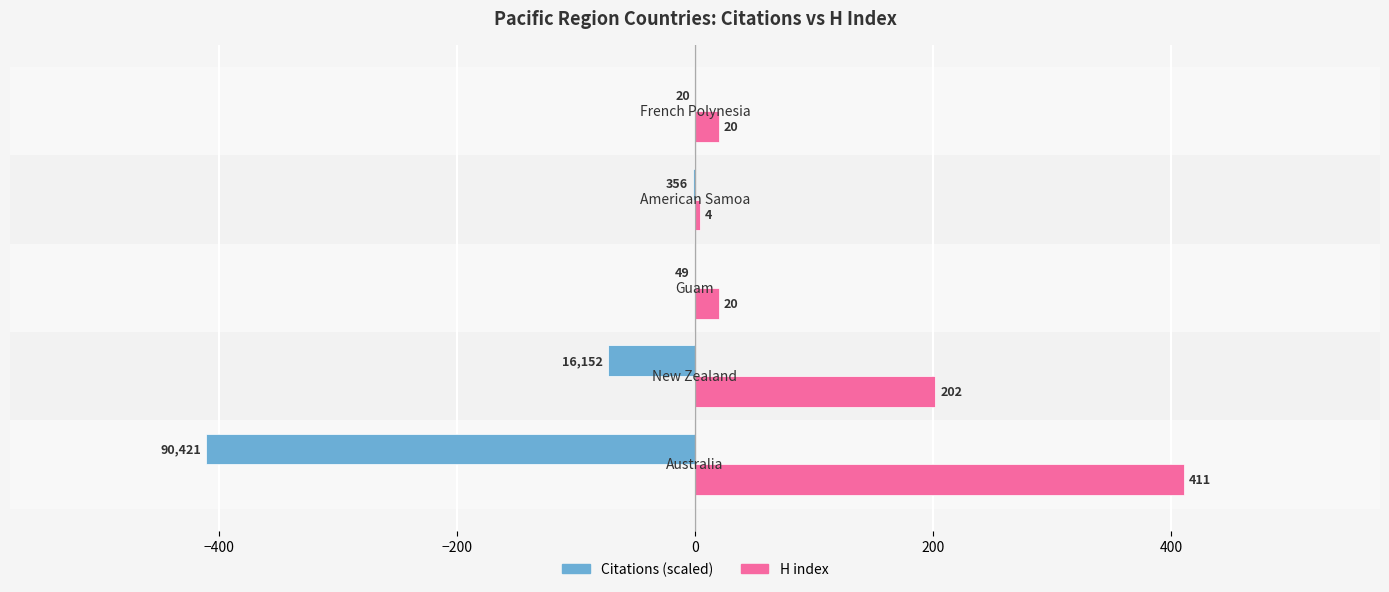

At which category does the chart reach its peak across all series?

Australia